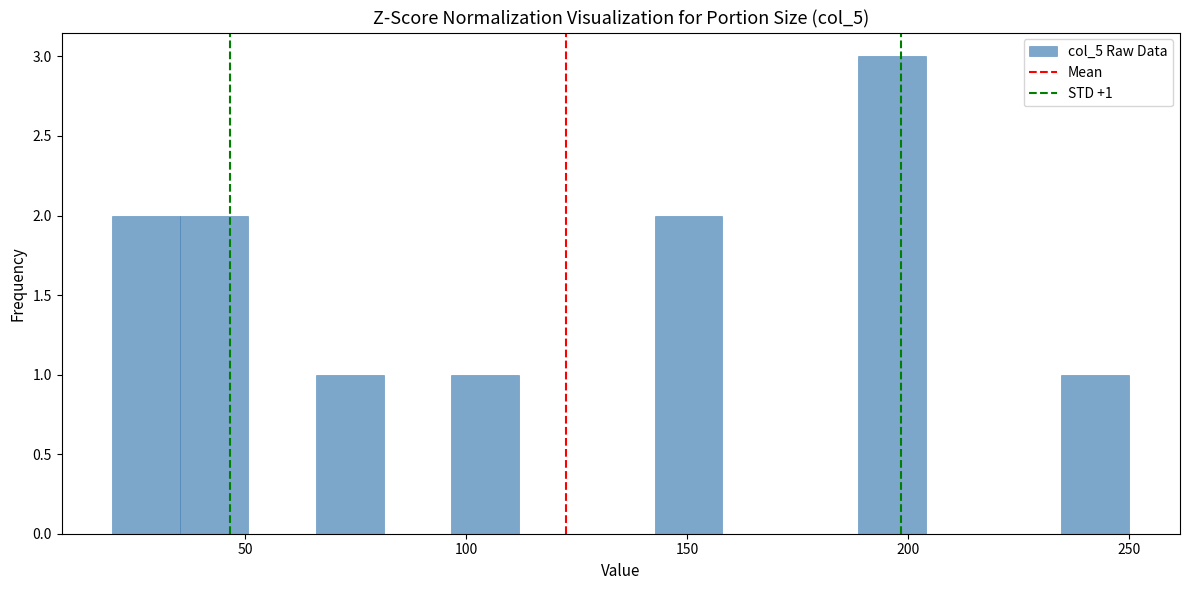

Around what value on the x-axis is the tallest bar? Give the approximate position of its centre, as read against the axis.

195